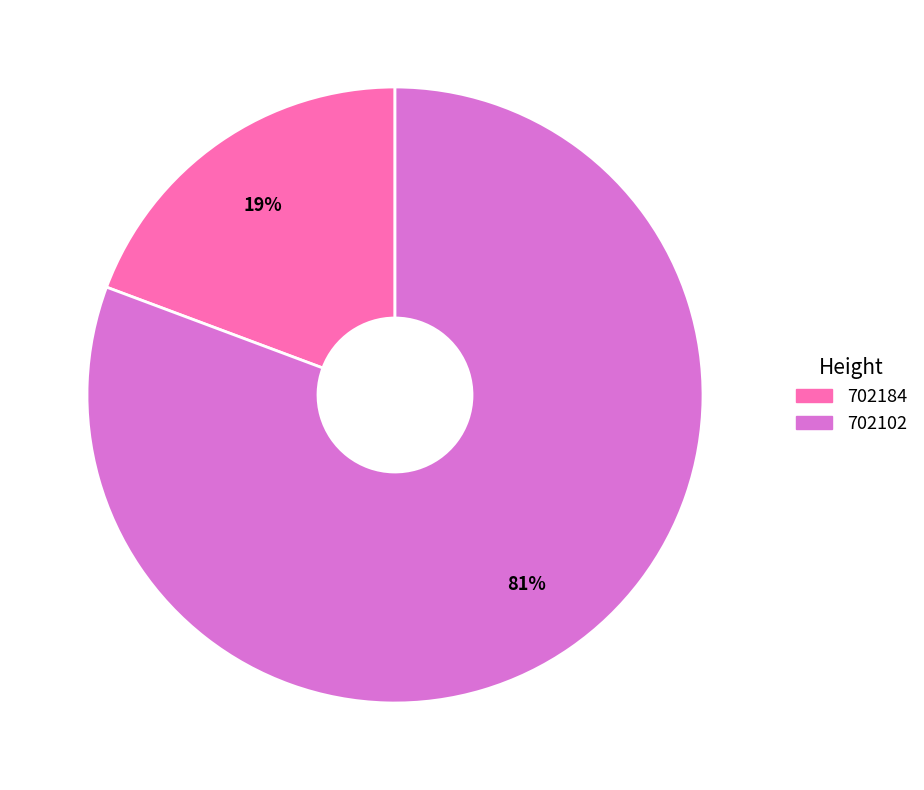

To the nearest percent, what is the average slice percentage?

50%